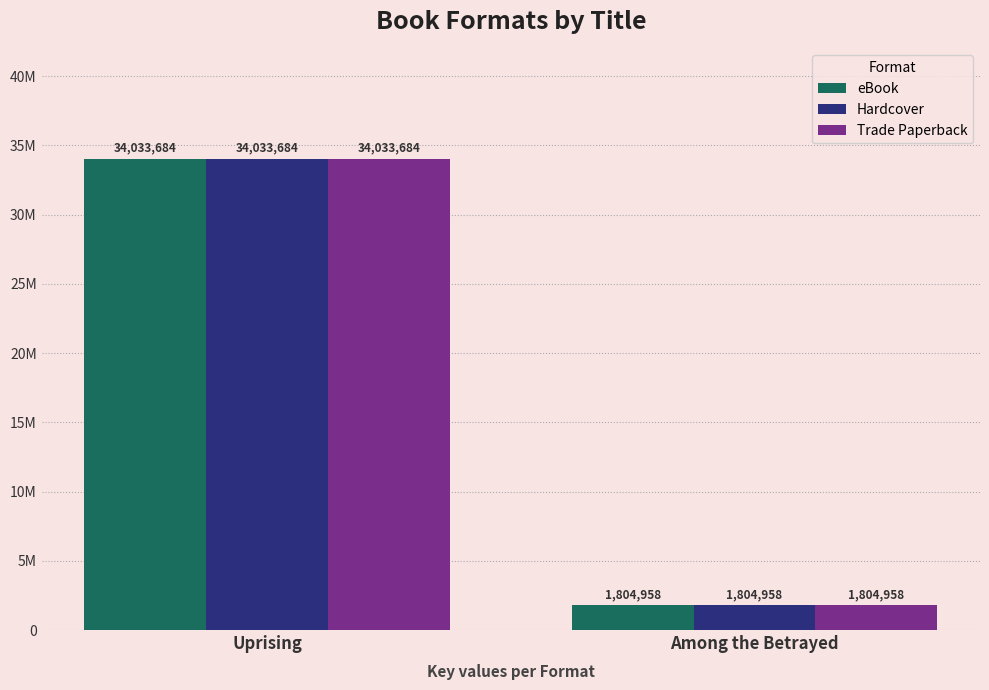

What are all the series names shown in the legend?

eBook, Hardcover, Trade Paperback